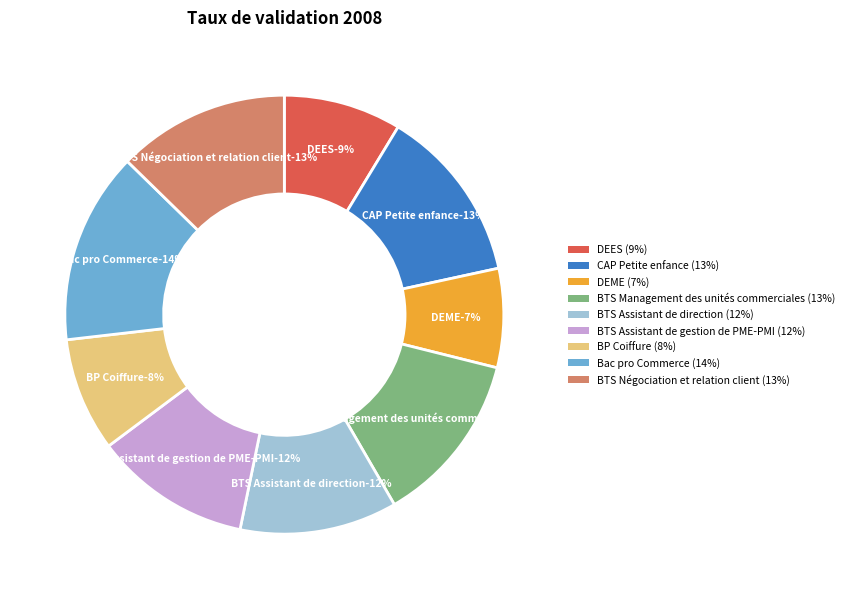

Approximately how many times larger is the value at DEME compared to DEES?

0.8